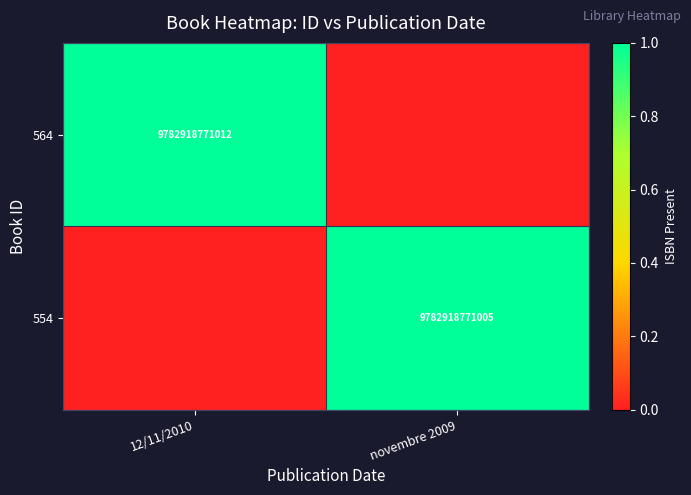

Is it true that 554 equals 9782918771005 at novembre 2009?

True